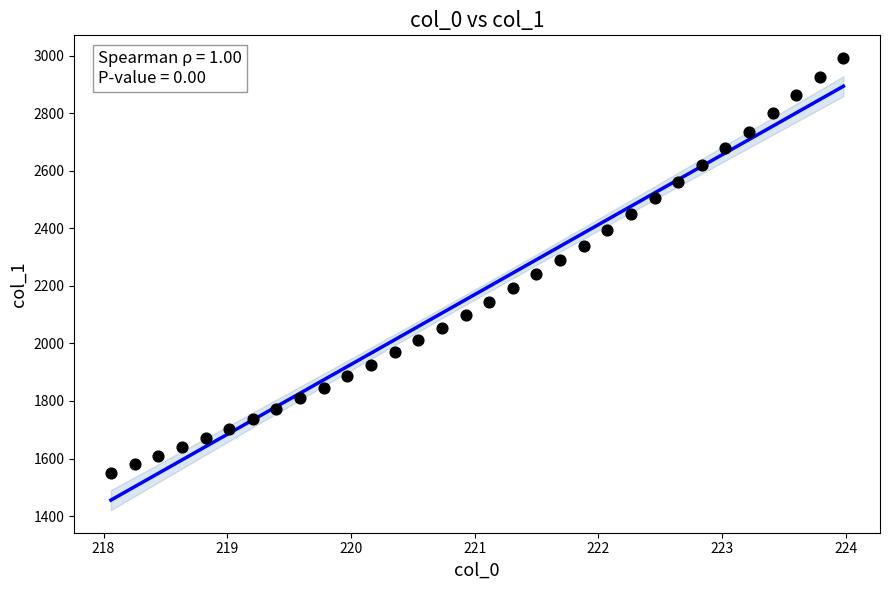

What is the range of X values (max minus min)?

5.9